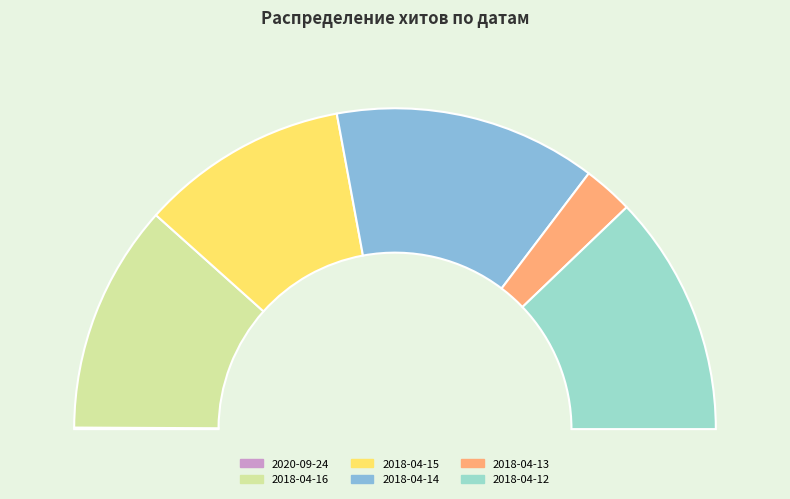

Which category has the smallest portion of the pie?

2020-09-24